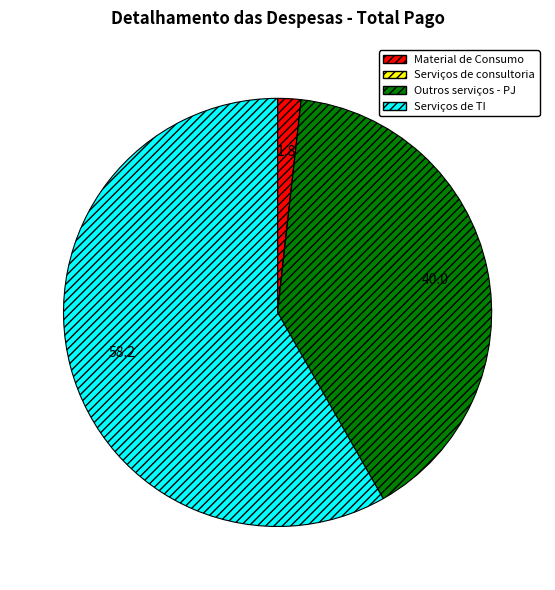

Is there any slice that represents more than half of the pie?

Yes